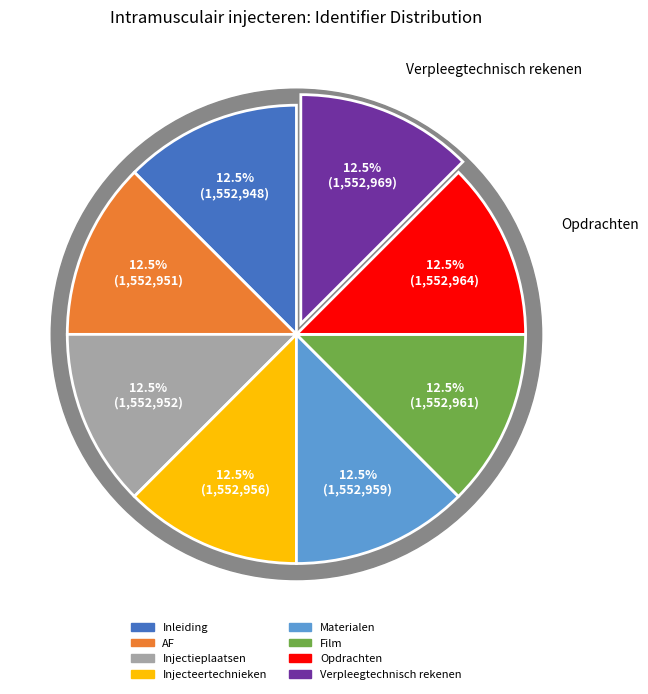

Which slice is the largest?

Verpleegtechnisch rekenen